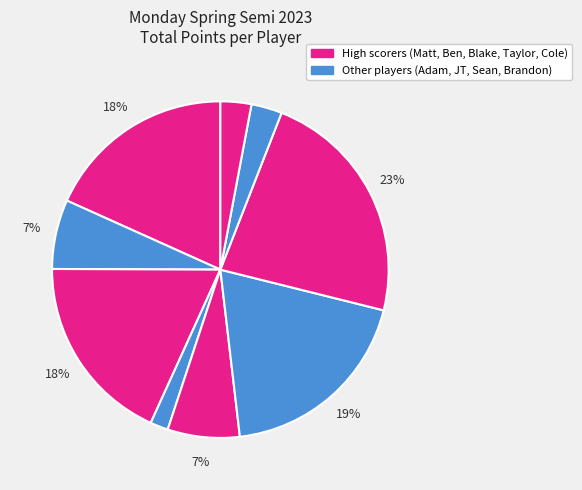

How many slices are in this pie chart?

9